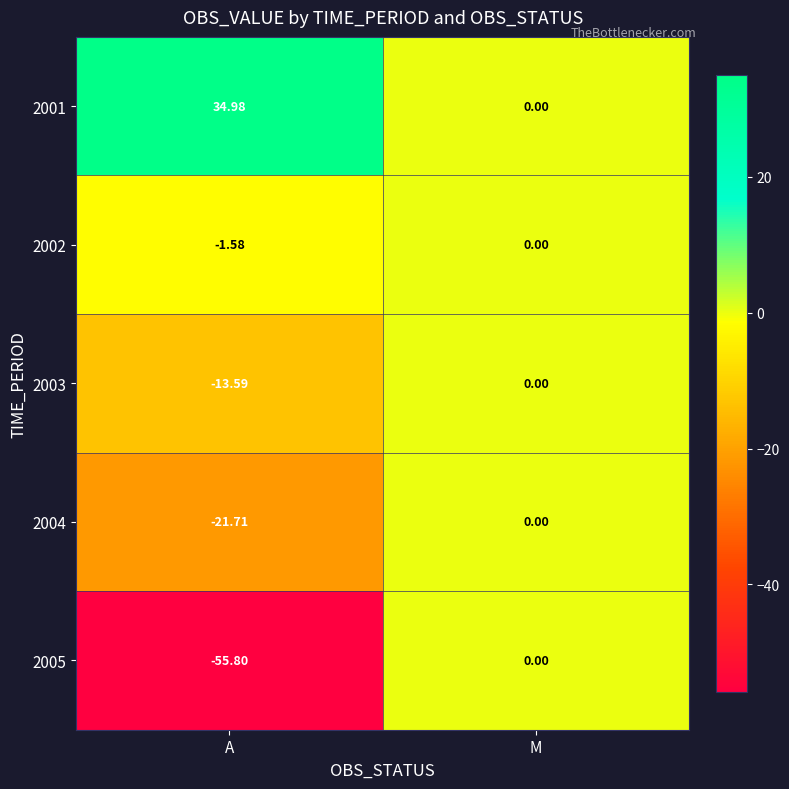

At which label is 2005 closest to -27?

M